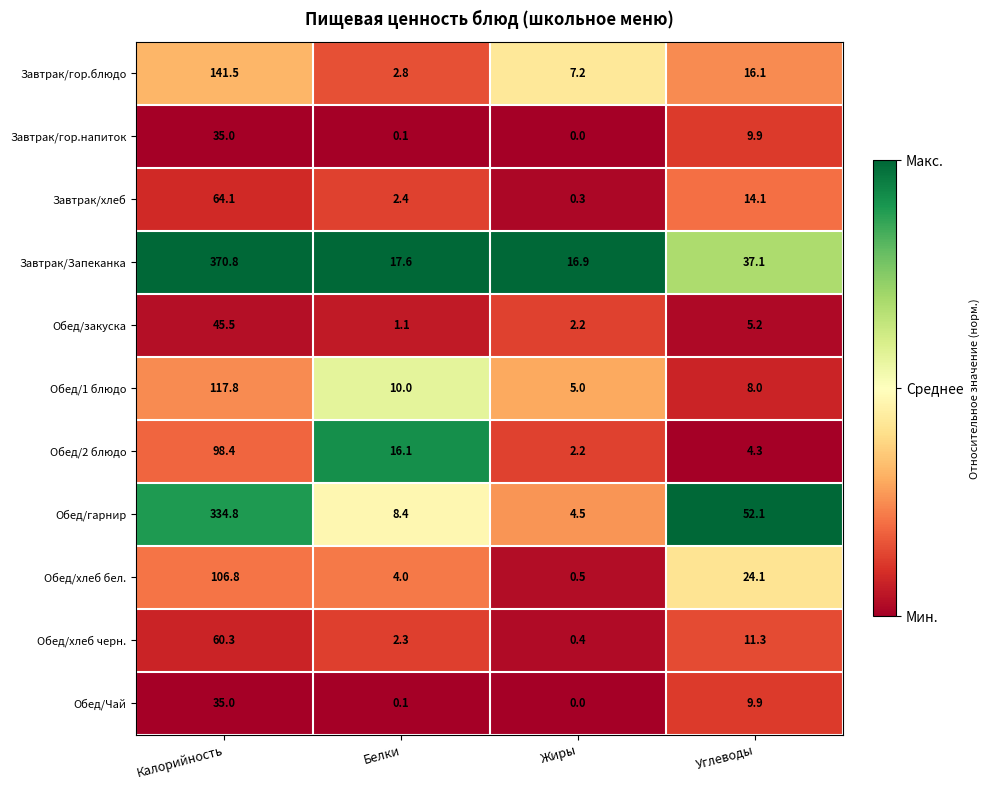

Which series has the widest spread of values?

Завтрак/Запеканка